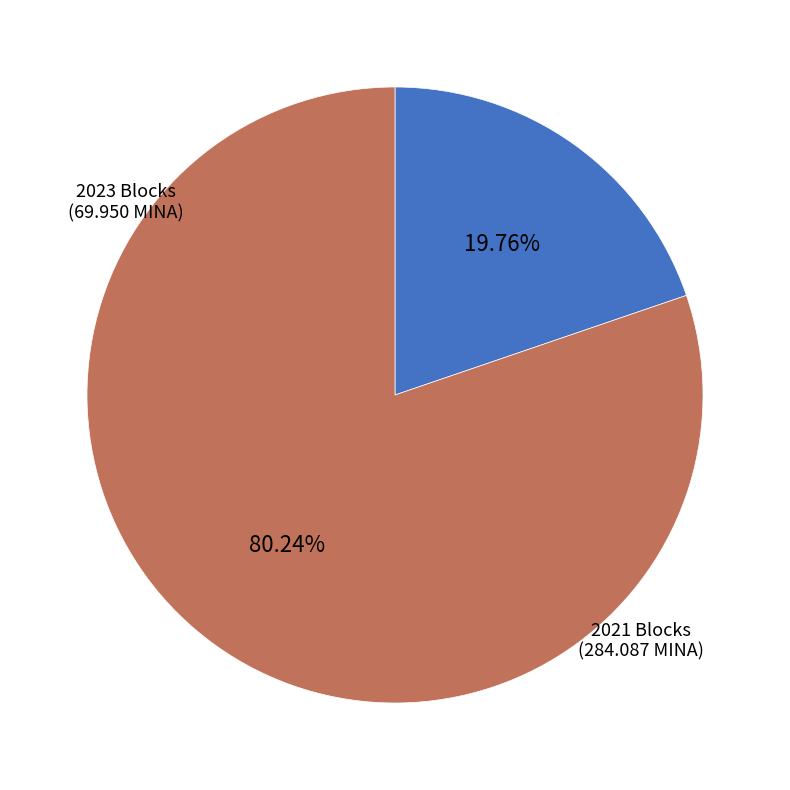

Is there a majority slice in this chart?

Yes